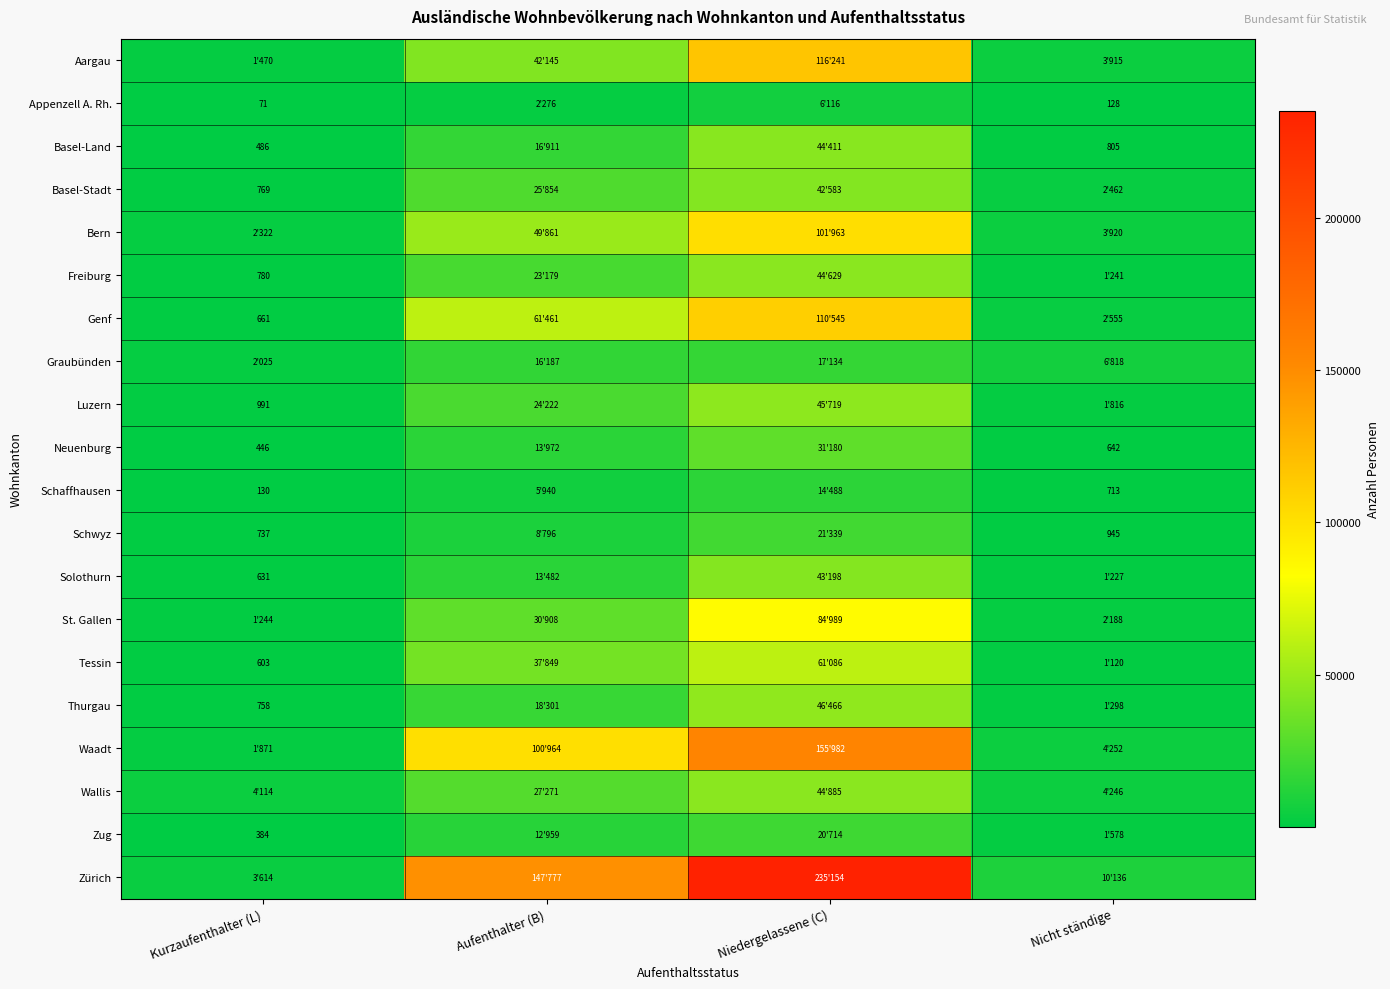

What is the total value across all series at Kurzaufenthalter (L)?

24107